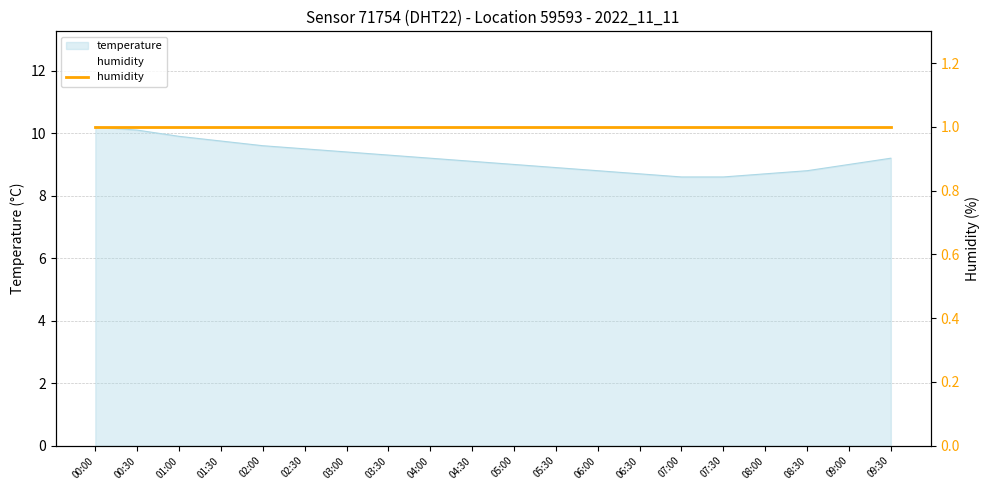

True or false: the data has more than 2 interior local peaks.

False